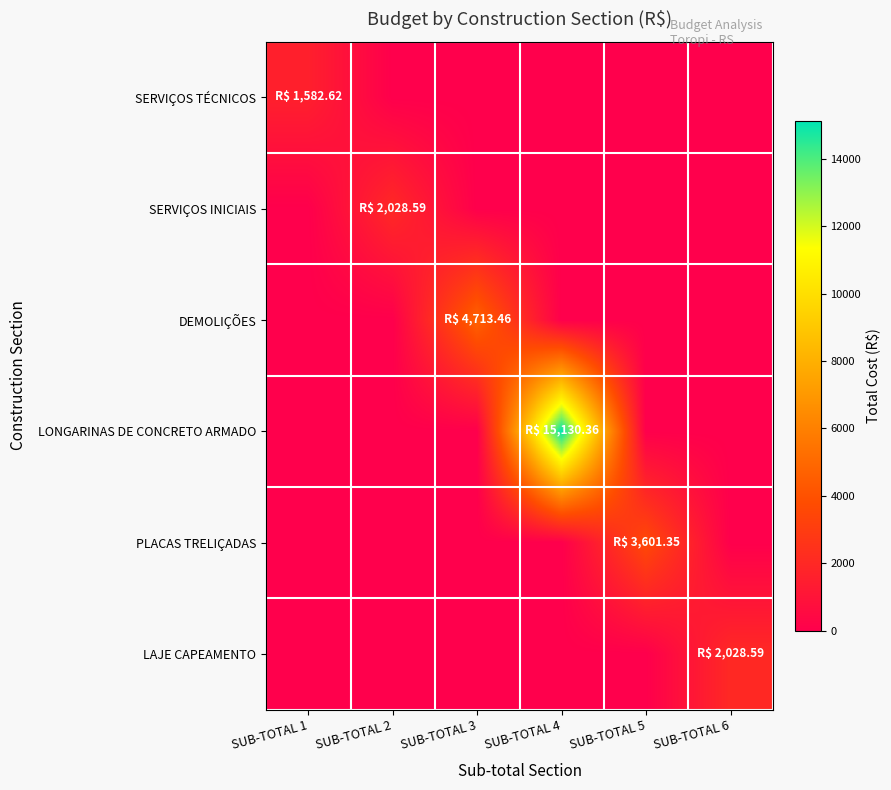

Count the number of data series in this chart.

6